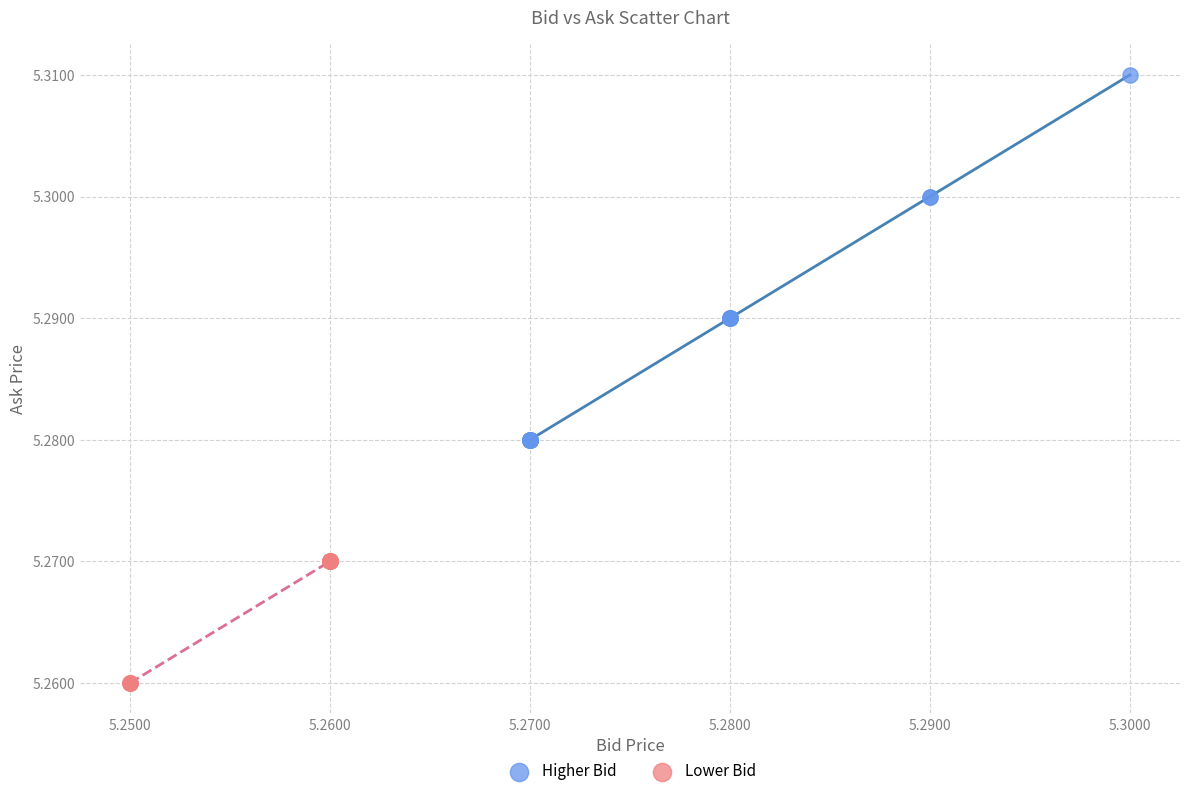

Which series reaches the maximum Y coordinate?

Higher Bid